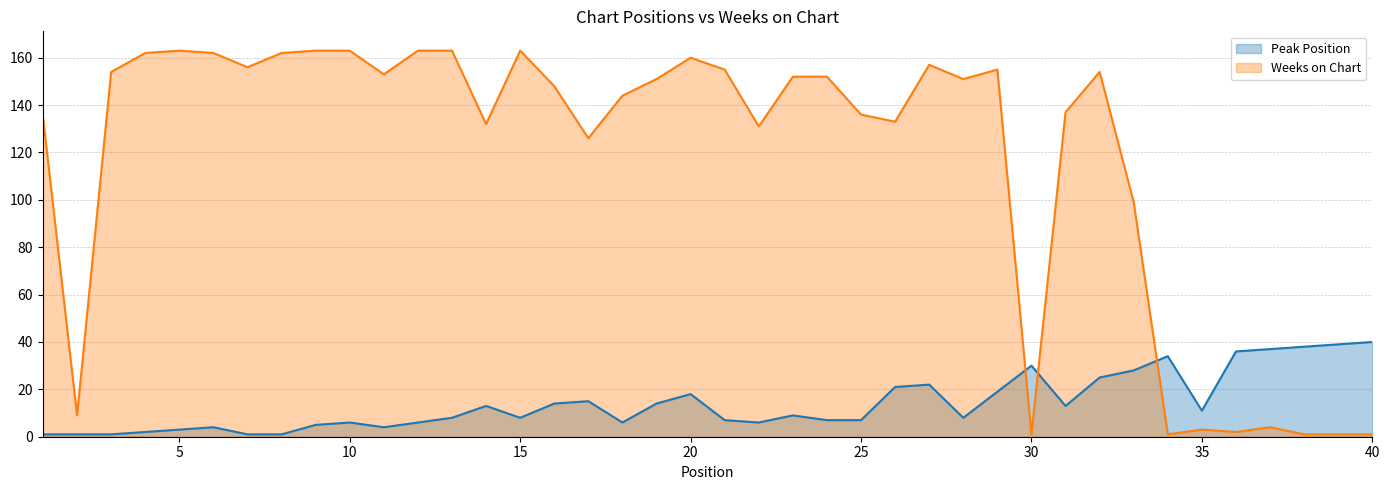

Reading left to right, list all the values displayed in this chart.

Peak Position: 1	1	1	2	3	4	1	1	5	6	4	6	8	13	8	14	15	6	14	18	7	6	9	7	7	21	22	8	19	30	13	25	28	34	11	36	37	38	39	40
Weeks on Chart: 135	9	154	162	163	162	156	162	163	163	153	163	163	132	163	148	126	144	151	160	155	131	152	152	136	133	157	151	155	1	137	154	99	1	3	2	4	1	1	1